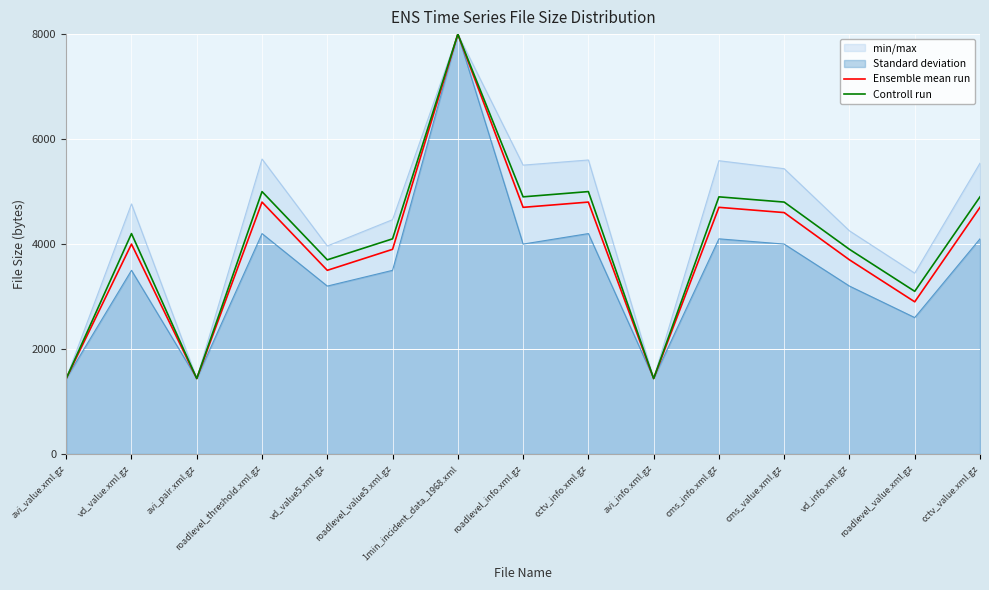

Reading left to right, extract all data points from this chart.

Ensemble mean run: 1439	4000	1439	4800	3500	3900	8000	4700	4800	1439	4700	4600	3700	2900	4700
Controll run: 1439	4200	1439	5000	3700	4100	8000	4900	5000	1439	4900	4800	3900	3100	4900